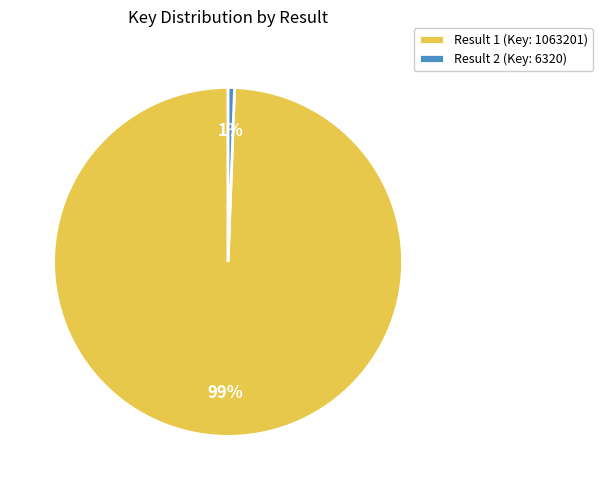

Between Result 2 (Key: 6320) and Result 1 (Key: 1063201), which is larger?

Result 1 (Key: 1063201)